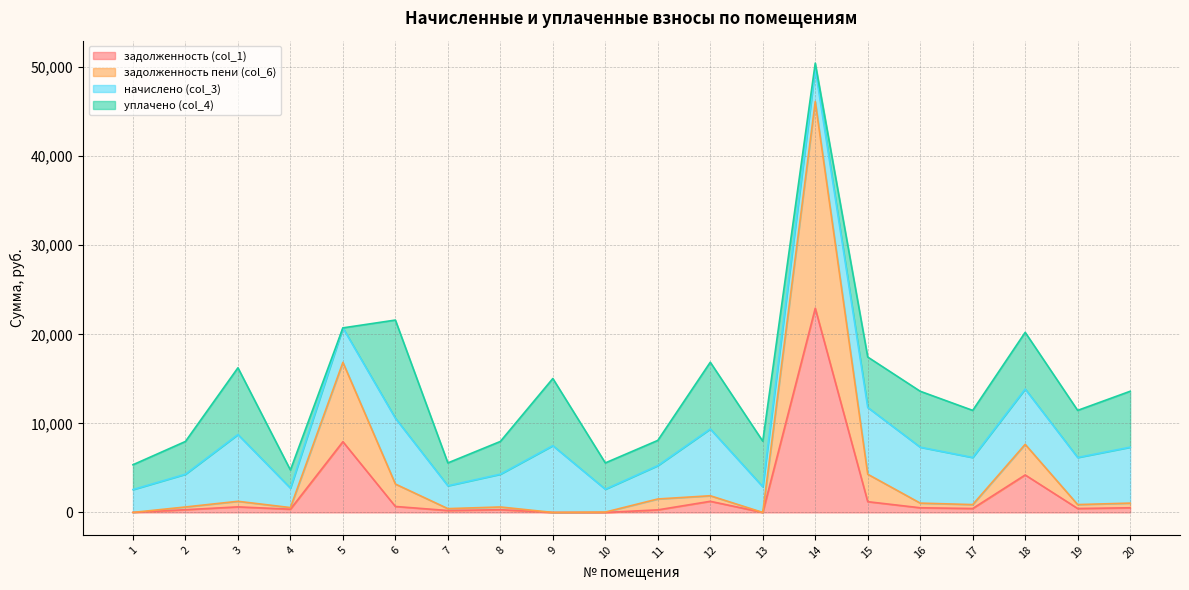

At which category is the sum across all series the highest?

14